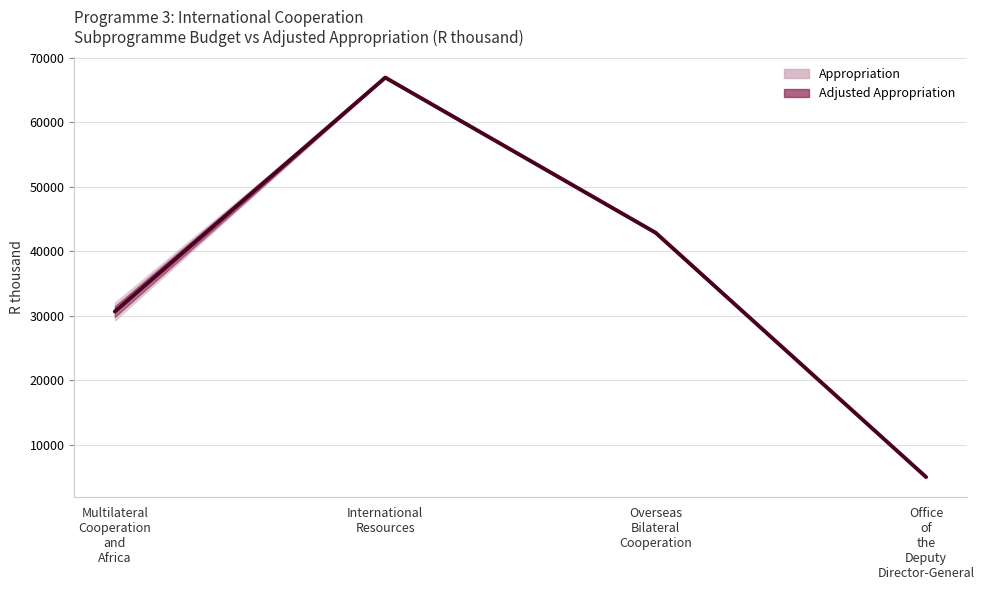

What is the difference between the second highest and second lowest values?

12222.8